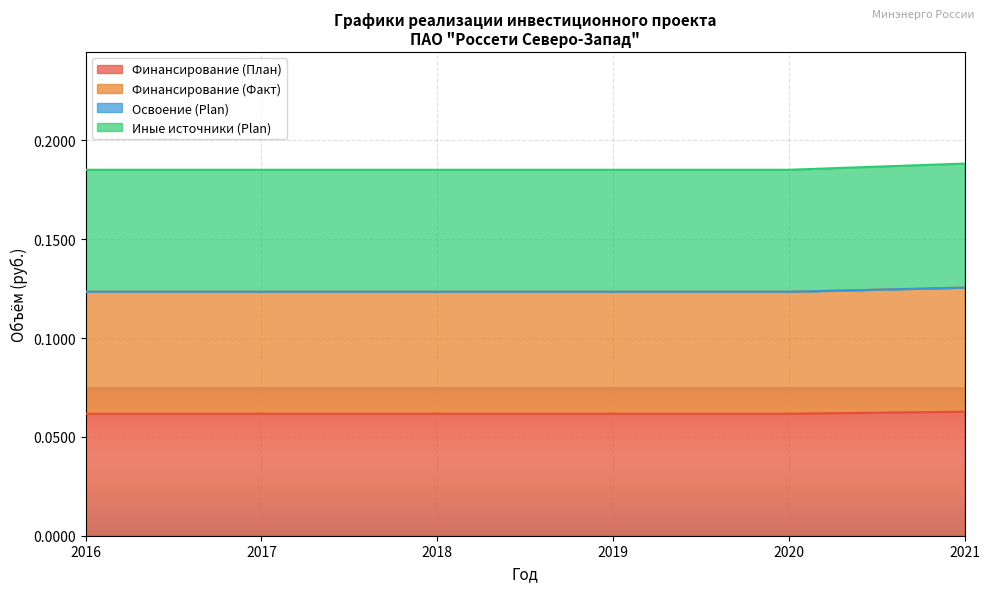

How many lines are shown in the chart?

4